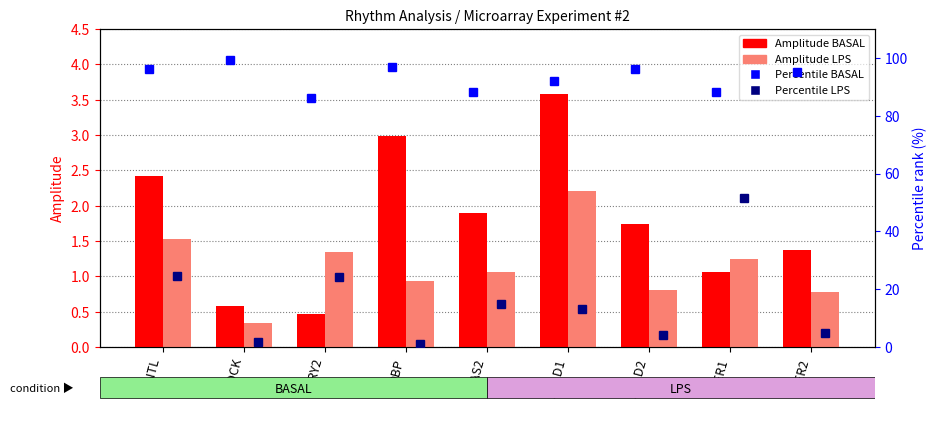

How many data points in percentile_LPS are less than 13?

4